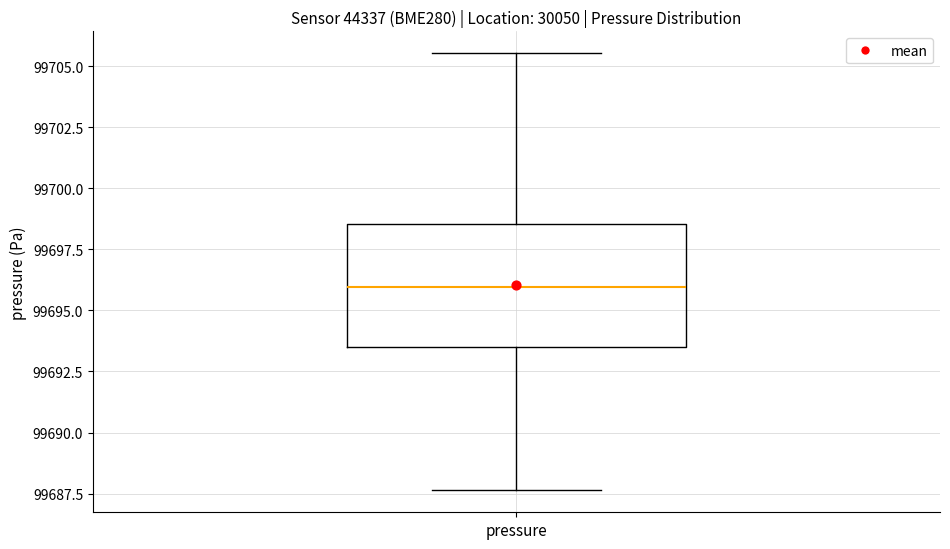

Transcribe this box plot: give where the median line is, the range the box spans, and where the two whiskers end, as read against the y-axis. The values are not printed on the chart, so give them approximately, as read against the axis.

median 99696.0, box 99693.5 to 99698.5, whiskers 99687.5 to 99705.5